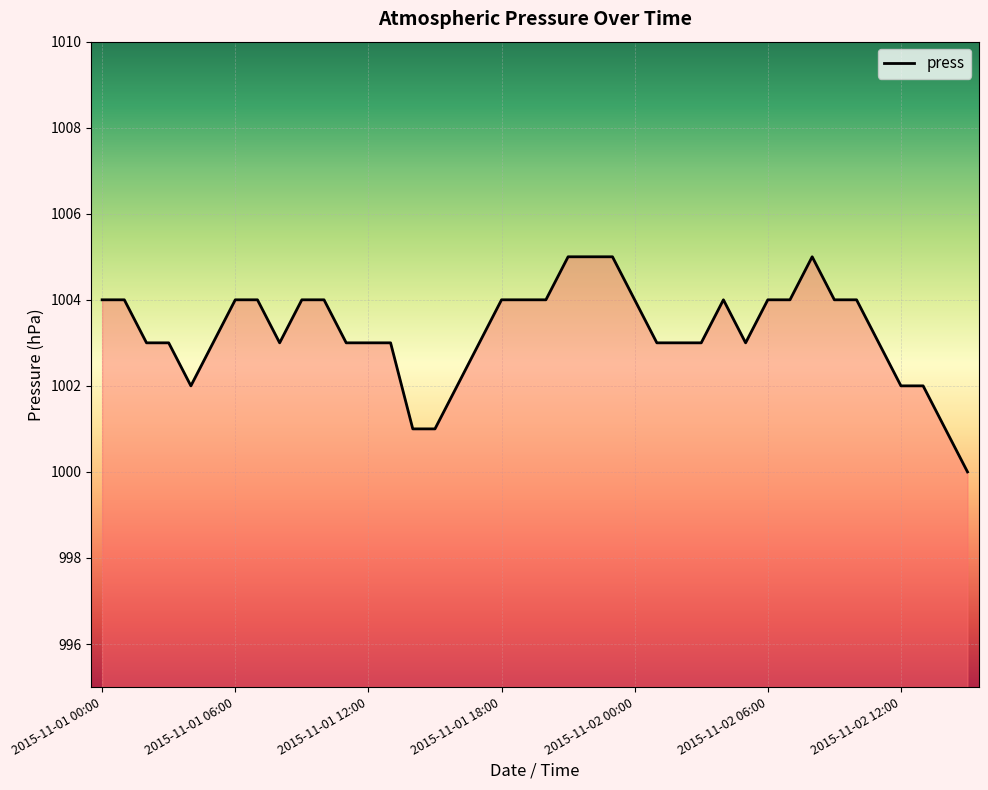

What is the minimum value shown in the chart?

1000